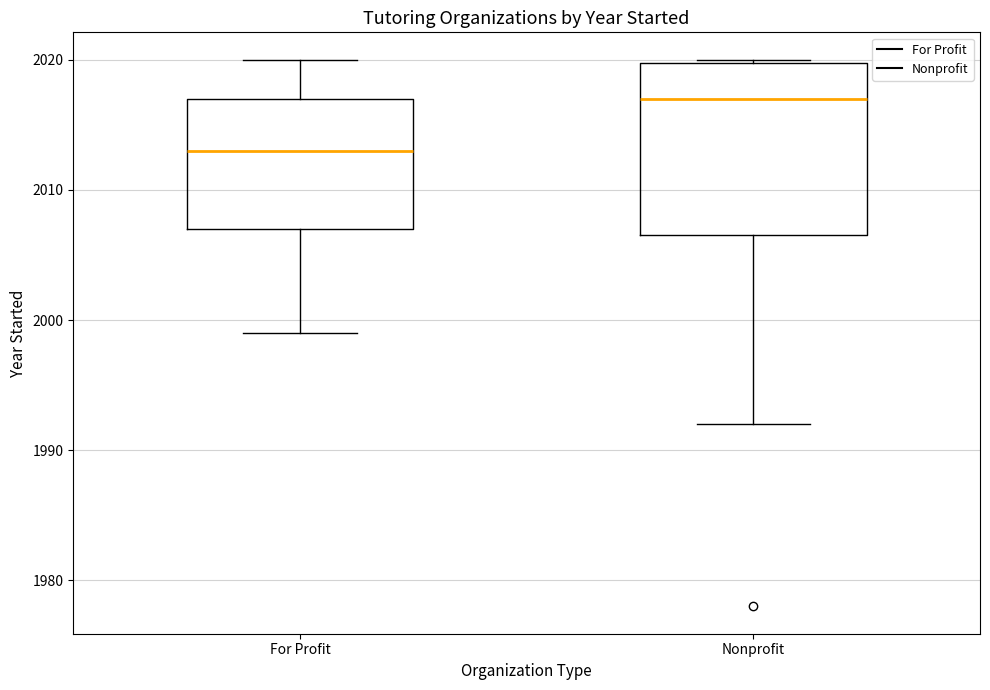

Where is the lower edge of the box for For Profit on the y-axis? The values are not printed on the chart, so give them approximately, as read against the axis.

2007